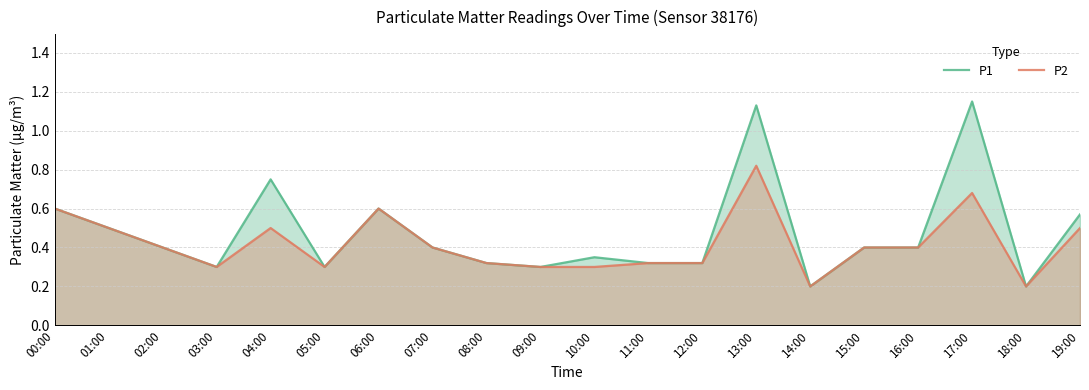

What are all the series names shown in the legend?

P1, P2